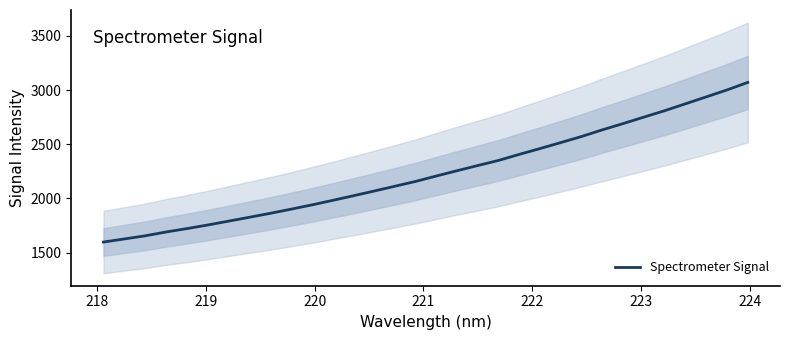

What is the minimum value shown in the chart?

1597.4